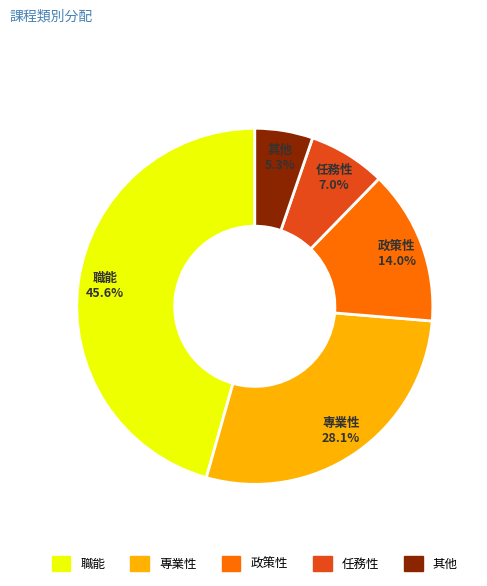

Rank the categories by value from highest to lowest.

職能, 專業性, 政策性, 任務性, 其他